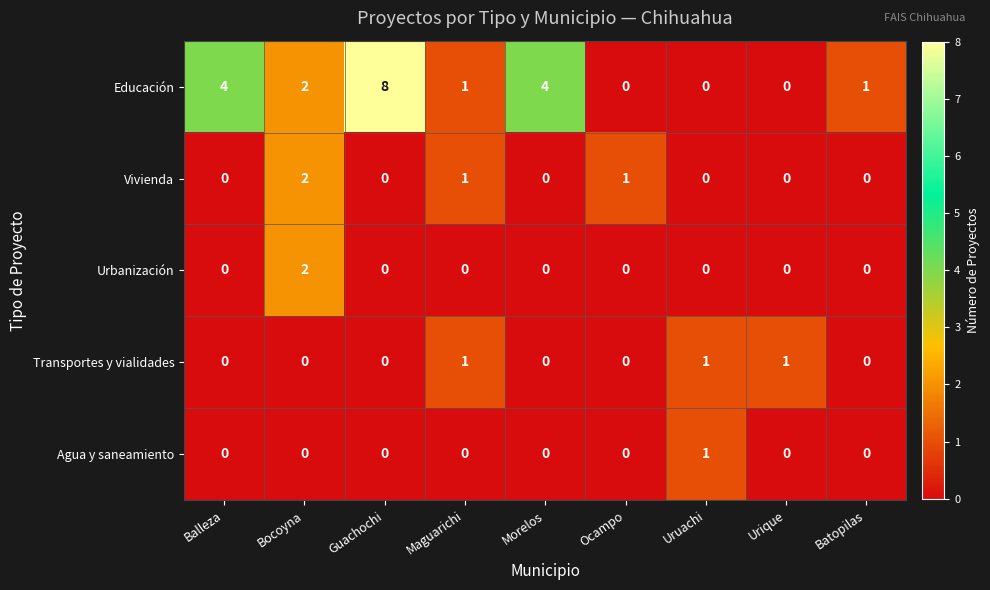

Which series has the largest total across all categories?

Educación